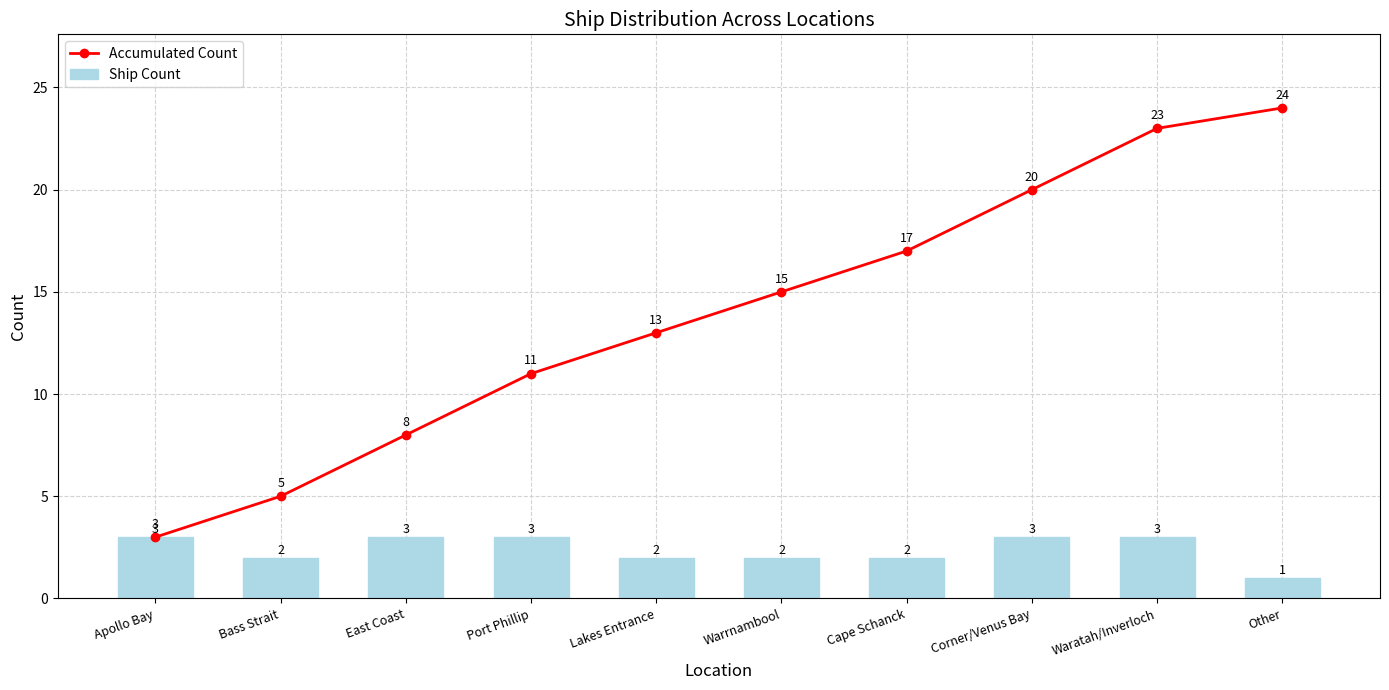

Rank the series at Port Phillip from highest to lowest value.

Accumulated Count, Ship Count